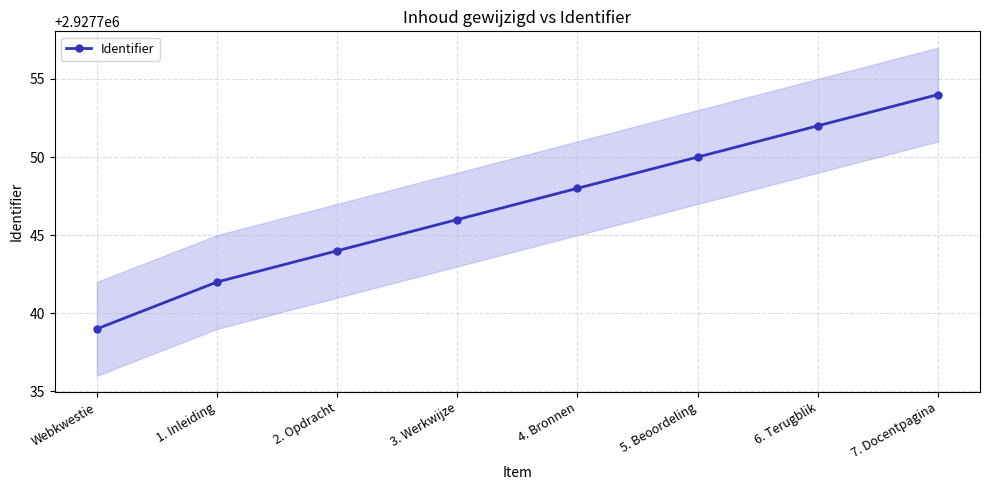

How many data points does each series have?

8